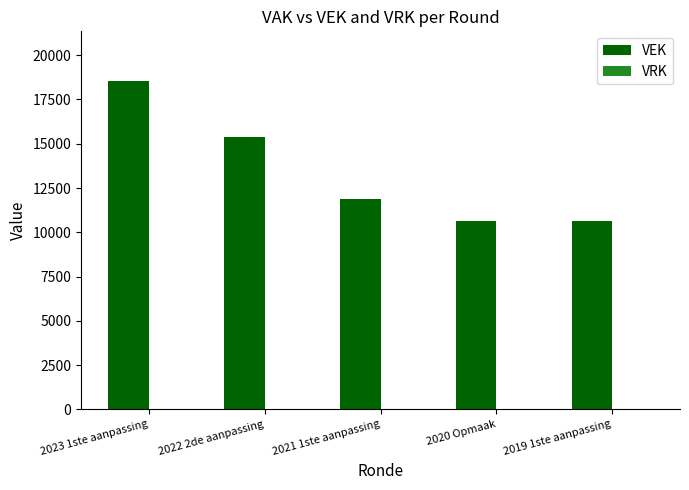

Which category has the highest value across all series?

2023 1ste aanpassing